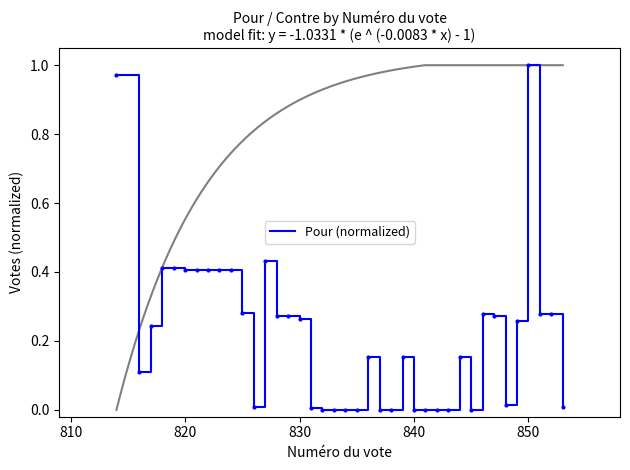

How many data points does each series have?

39